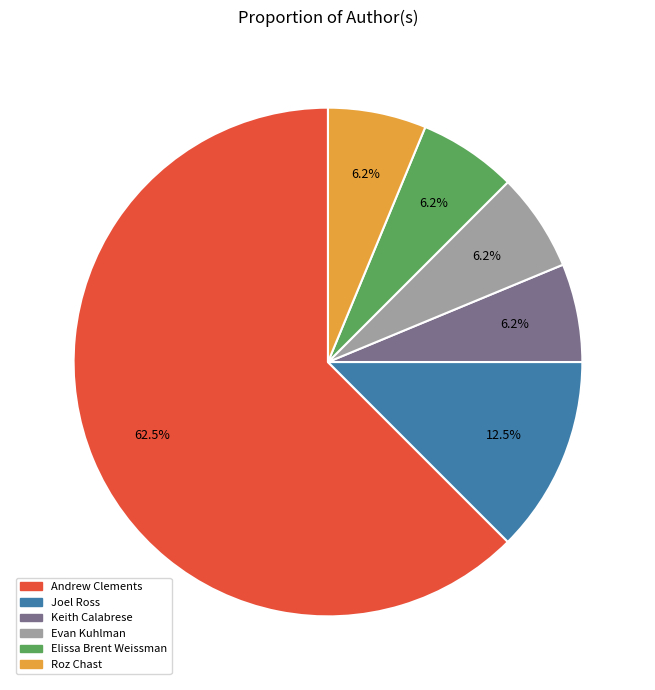

How many segments does this pie chart have?

6